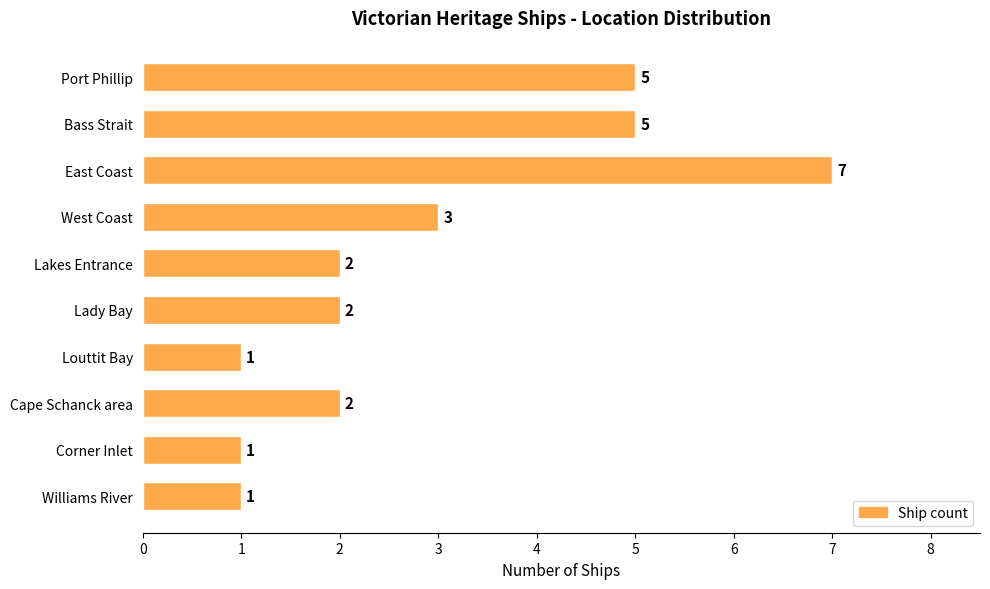

Reading top to bottom, list all the values displayed in this chart.

Port Phillip=5	Bass Strait=5	East Coast=7	West Coast=3	Lakes Entrance=2	Lady Bay=2	Louttit Bay=1	Cape Schanck area=2	Corner Inlet=1	Williams River=1